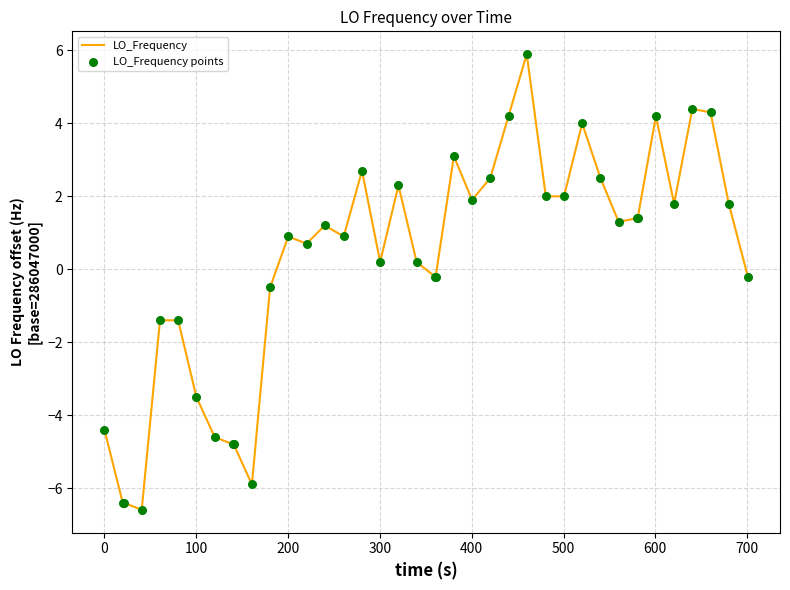

What is the smallest value displayed?

-6.6